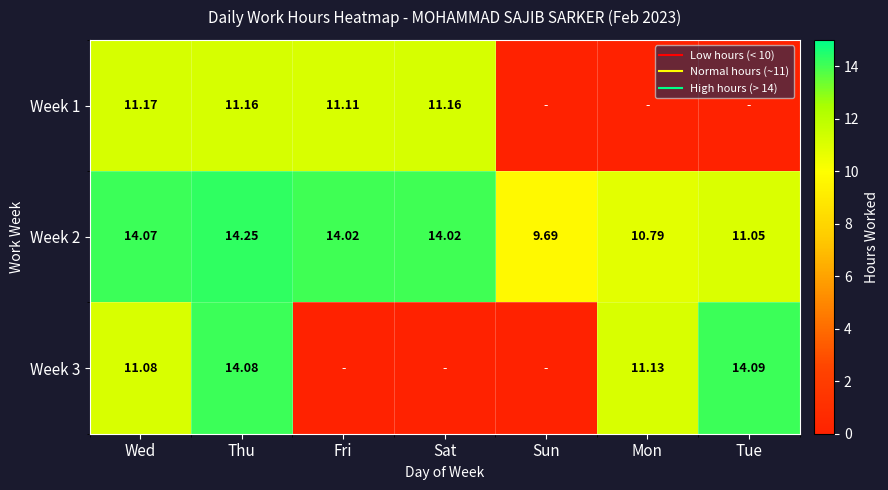

Is the value of Week 2 at Sun greater than the value of Week 3 at Mon?

No